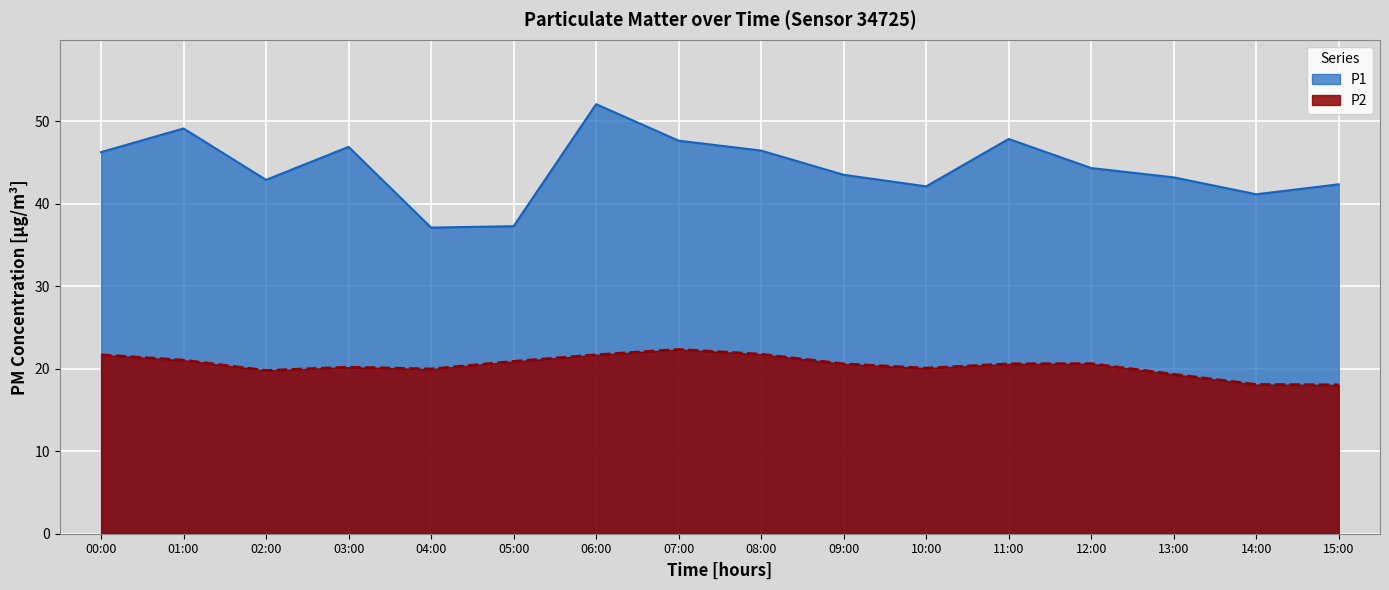

Reading right to left, list all the values displayed in this chart.

P1: 15:00=42.4	14:00=41.2	13:00=43.2	12:00=44.4	11:00=47.9	10:00=42.1	09:00=43.5	08:00=46.5	07:00=47.7	06:00=52.1	05:00=37.3	04:00=37.1	03:00=46.9	02:00=42.9	01:00=49.1	00:00=46.3
P2: 15:00=18.1	14:00=18.1	13:00=19.3	12:00=20.6	11:00=20.6	10:00=20.1	09:00=20.6	08:00=21.8	07:00=22.4	06:00=21.7	05:00=20.9	04:00=20.0	03:00=20.2	02:00=19.8	01:00=21.1	00:00=21.7